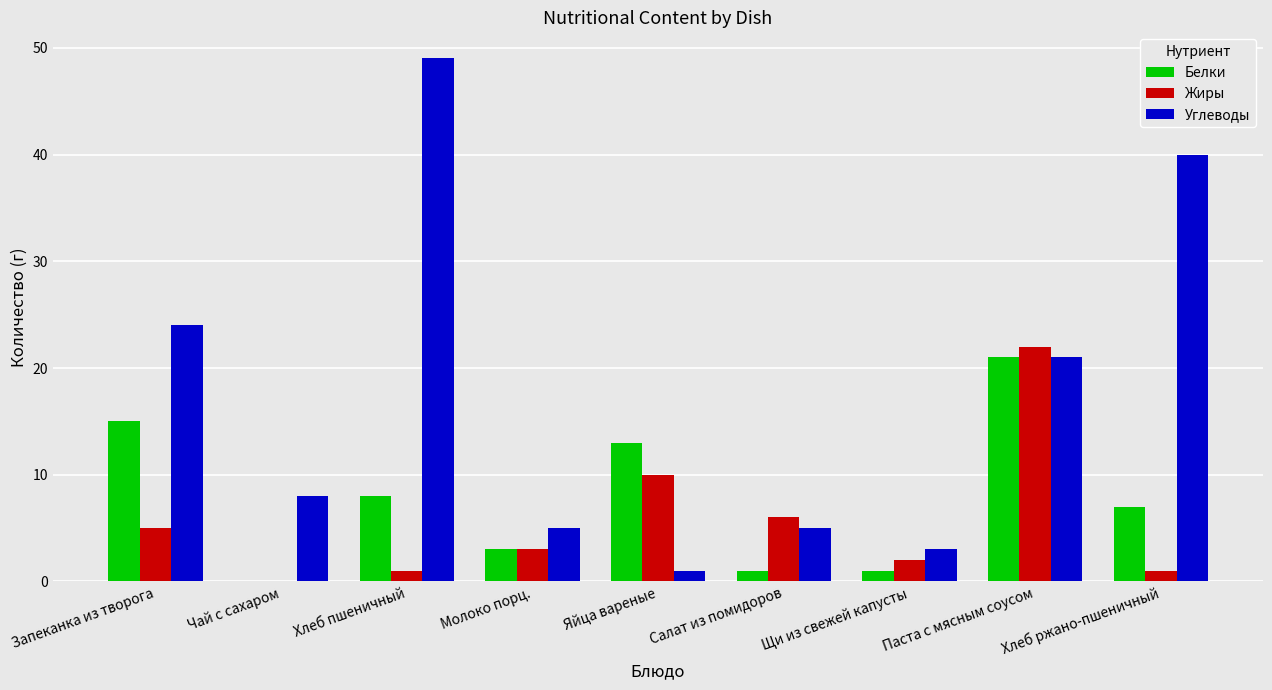

What are all the series names shown in the legend?

Белки, Жиры, Углеводы